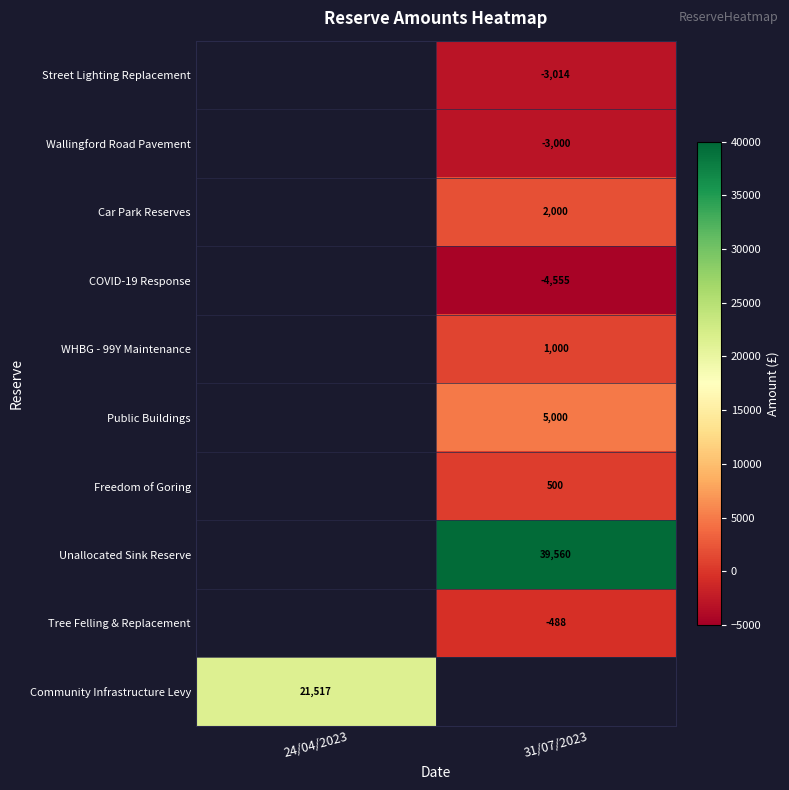

Is the value of Freedom of Goring at 31/07/2023 greater than the value of Community Infrastructure Levy at 24/04/2023?

No